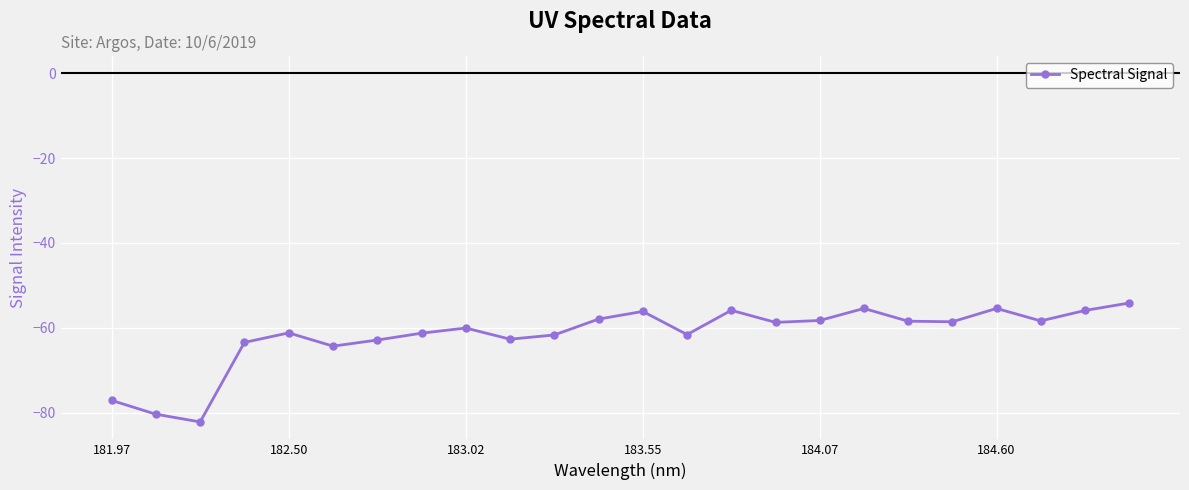

True or false: the data has more than 1 interior local peaks.

True